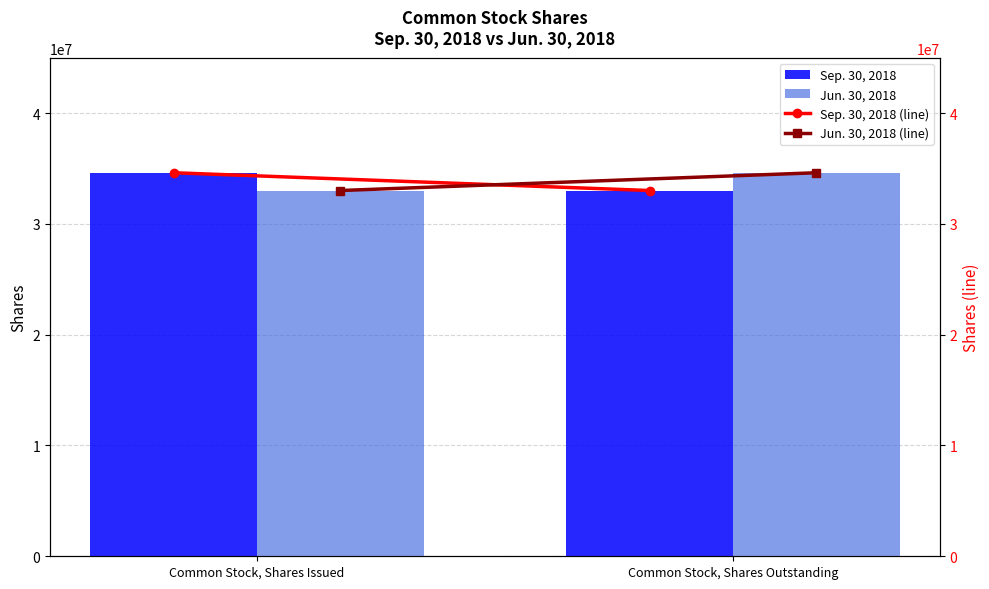

Between Common Stock, Shares Issued and Common Stock, Shares Outstanding, which series saw the biggest shift?

Sep. 30, 2018